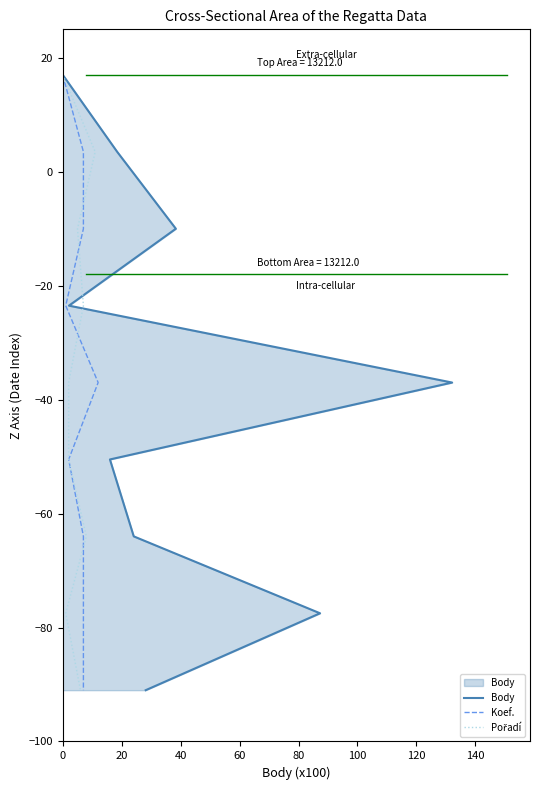

What is the average value of the Pořadí series?

-37.0